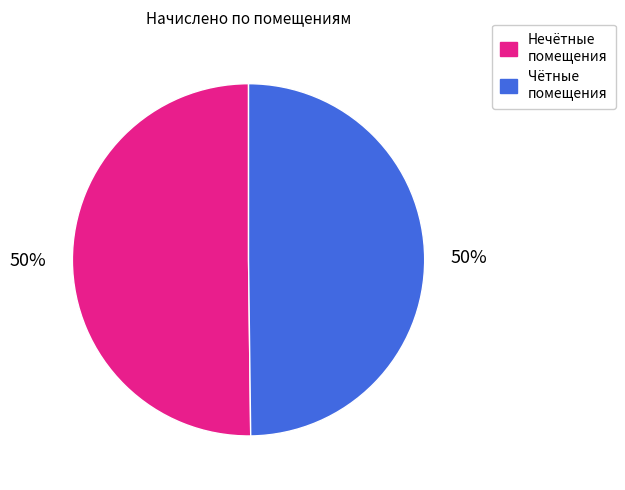

To the nearest percent, what is the average slice percentage?

50%